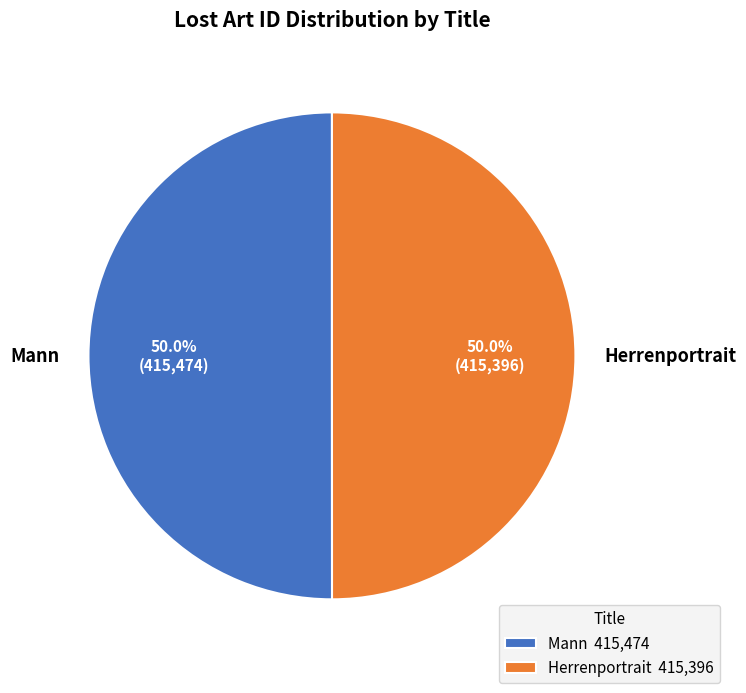

The Mann slice represents 50% of the pie. True or false?

True